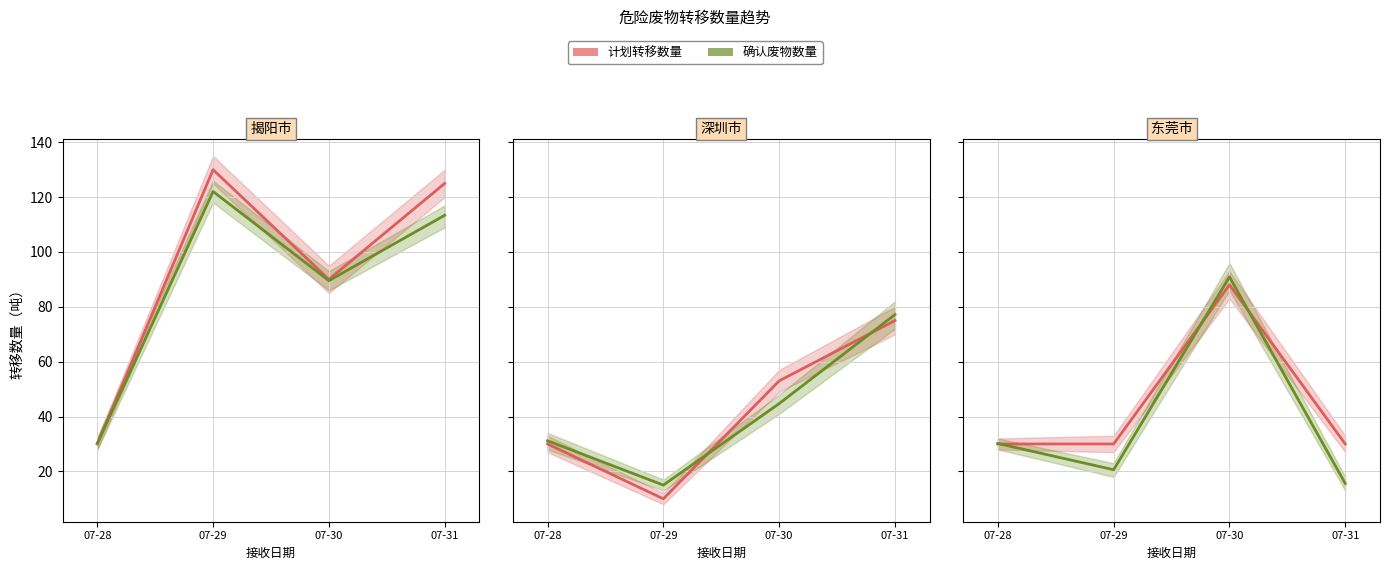

Which series has the largest total across all categories?

计划转移数量